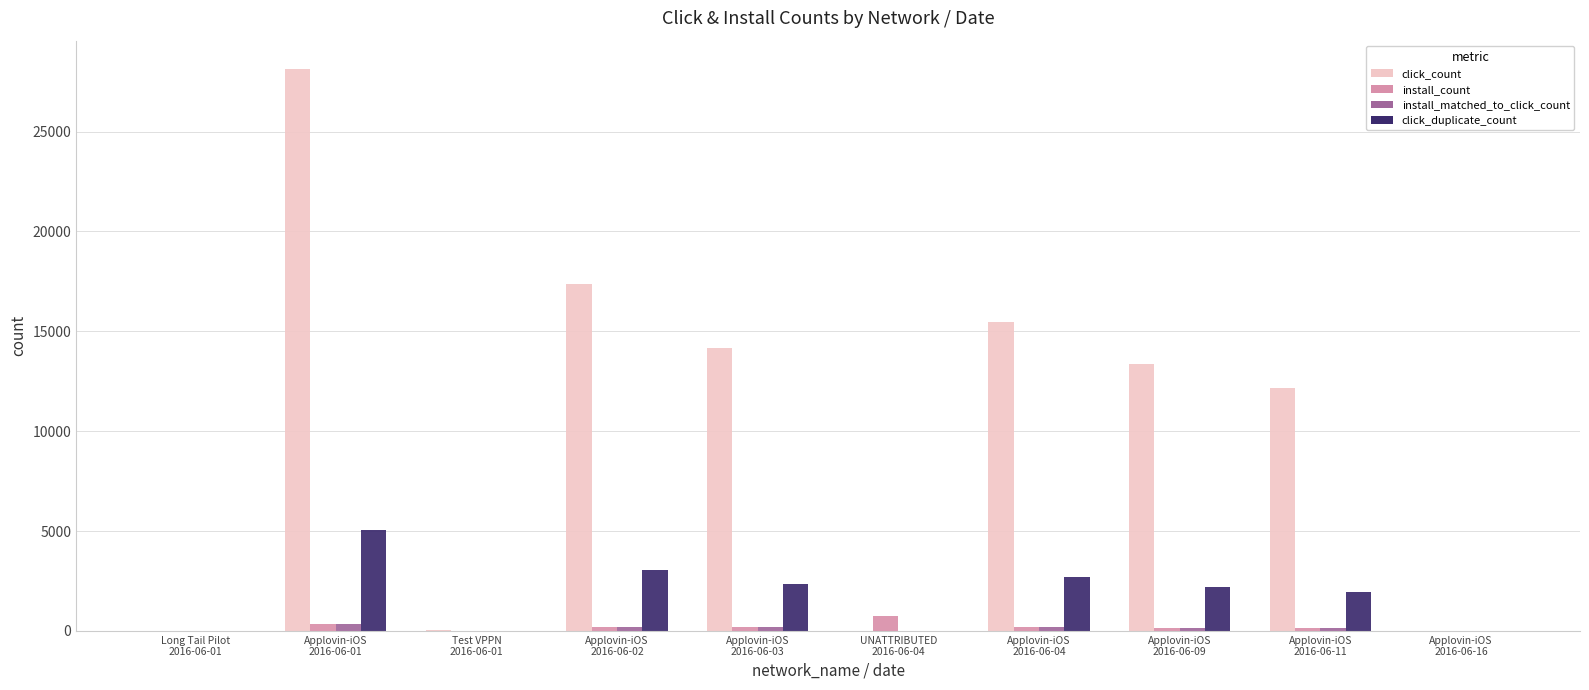

What is the sum of all install_matched_to_click_count values?

1251